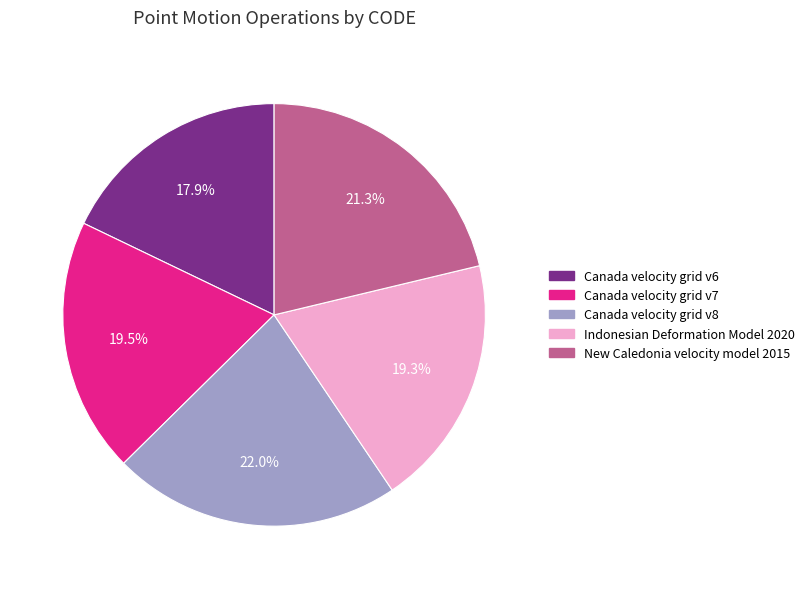

Count the number of slices in the pie.

5